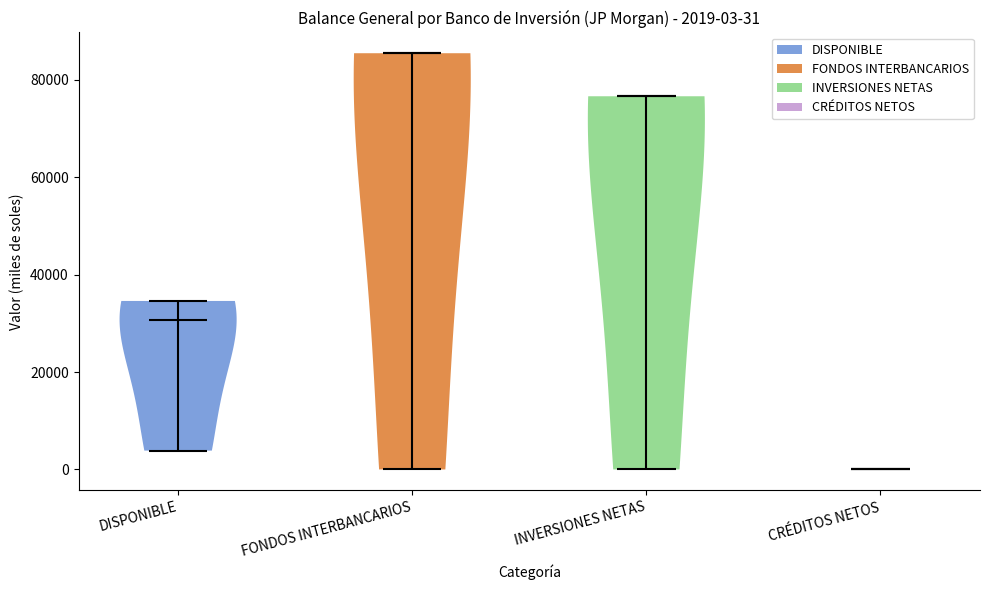

Which violin has the lowest median line?

CRÉDITOS NETOS